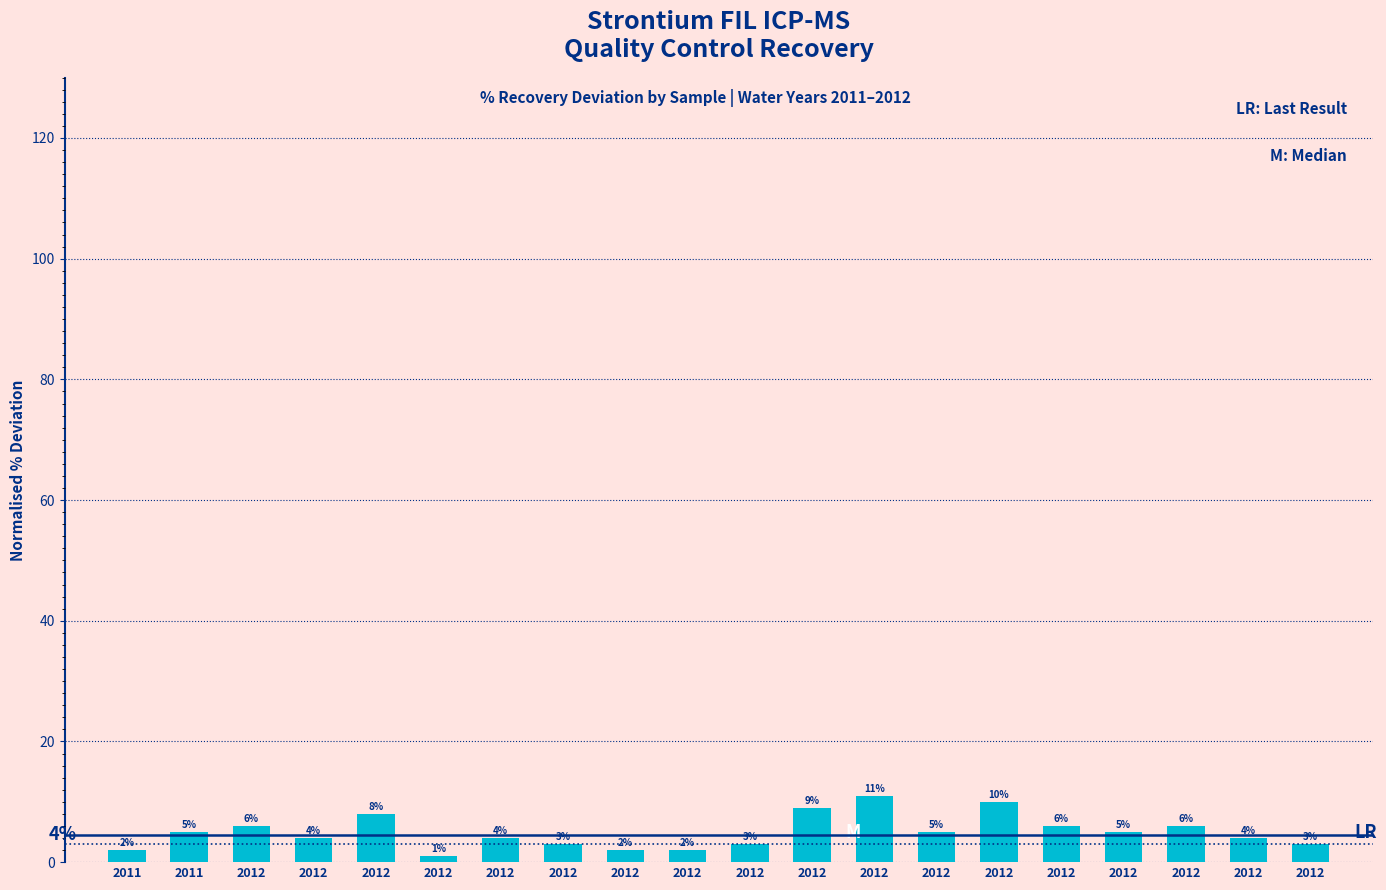

At which label is the value closest to 6?

2012